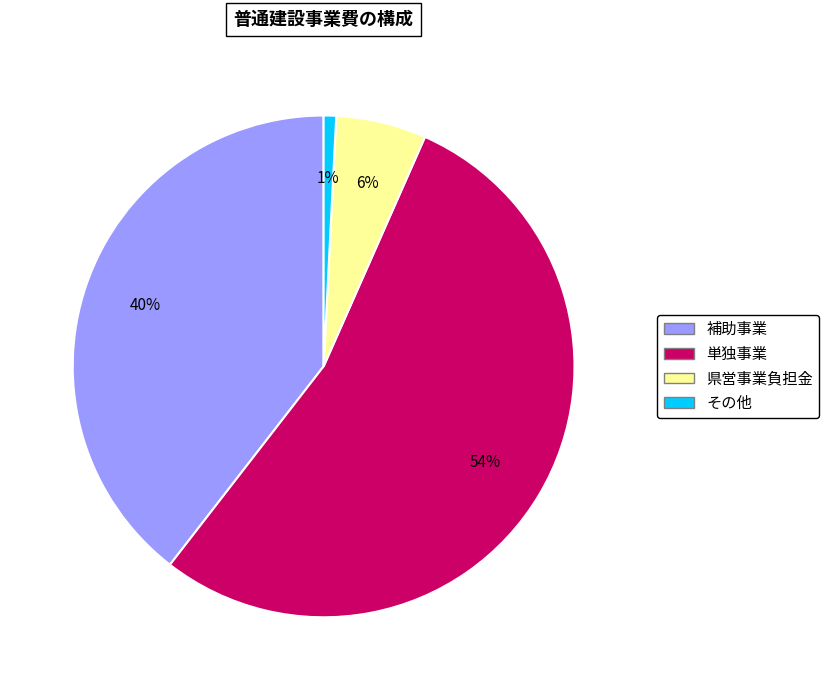

True or false: 単独事業 accounts for 46% of the total.

False